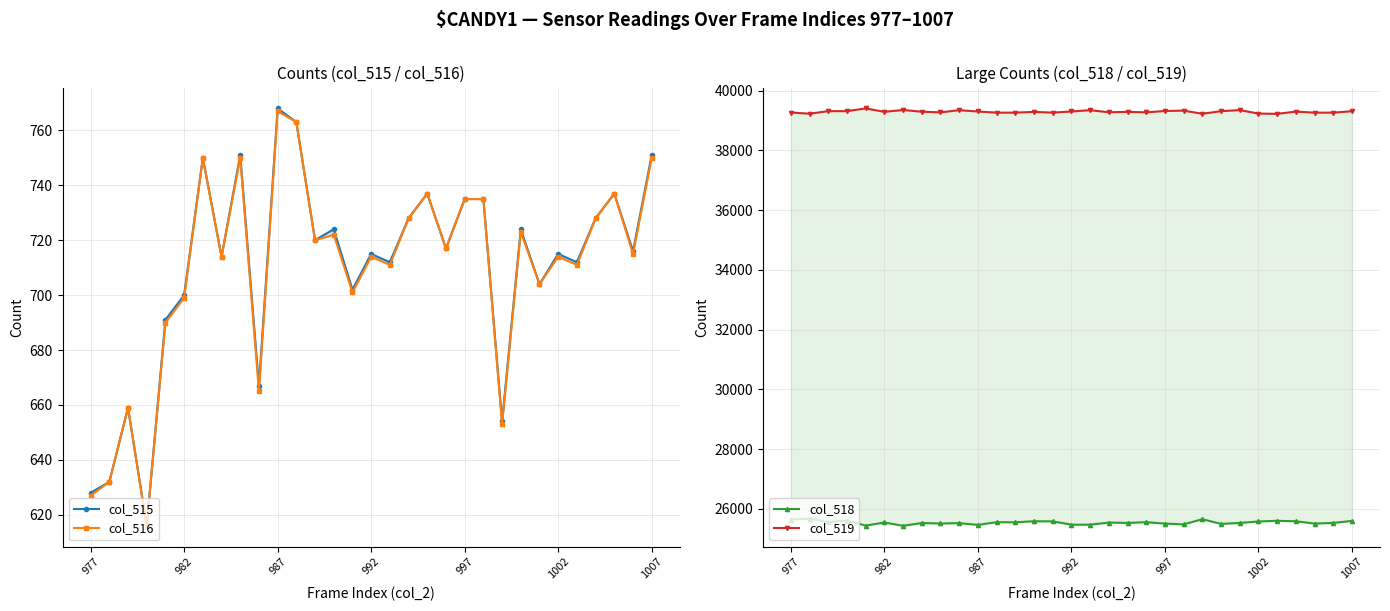

What is the total value across all series at 997?

66297